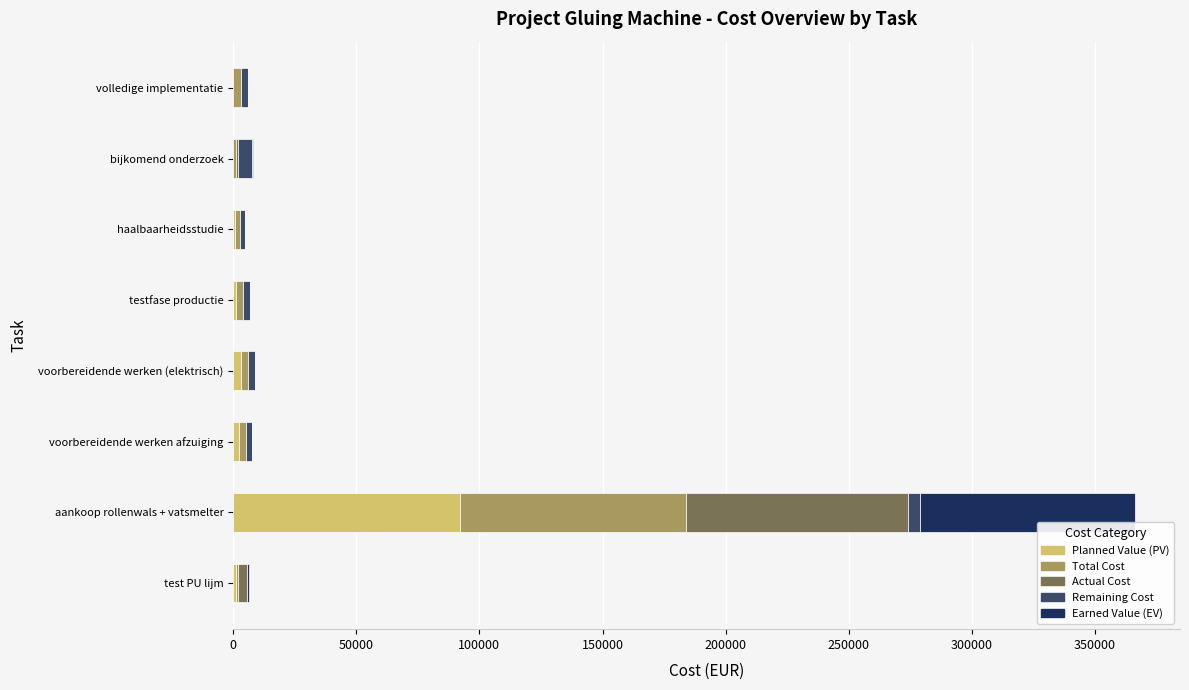

Which category has the highest value in the Planned Value (PV) series?

aankoop rollenwals + vatsmelter